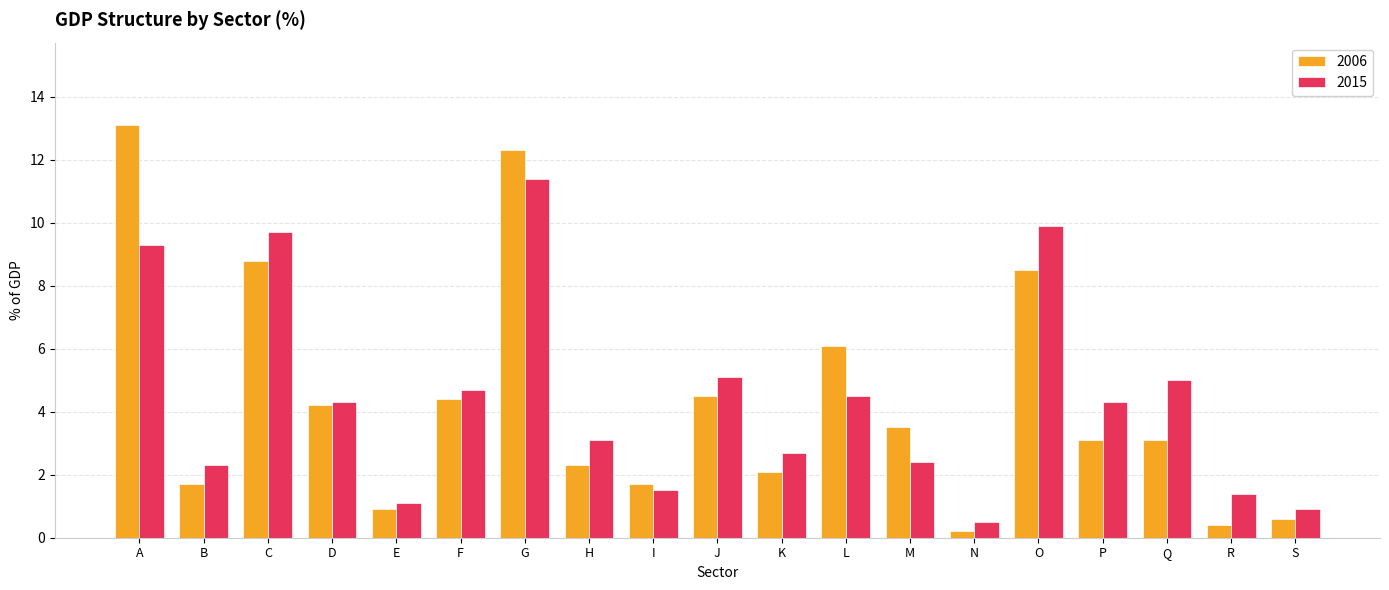

Rank the series by their average value, from lowest to highest.

2006, 2015